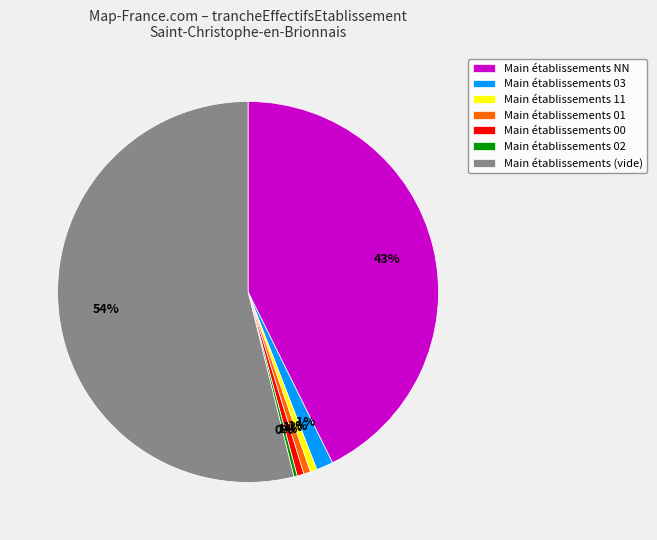

True or false: Main établissements 00 accounts for 1% of the total.

True